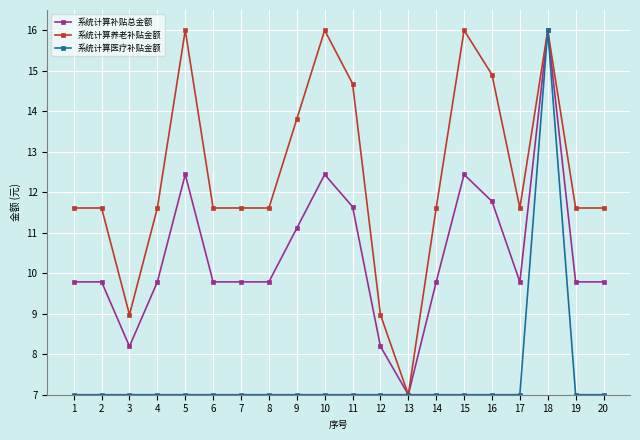

How many lines are shown in the chart?

3